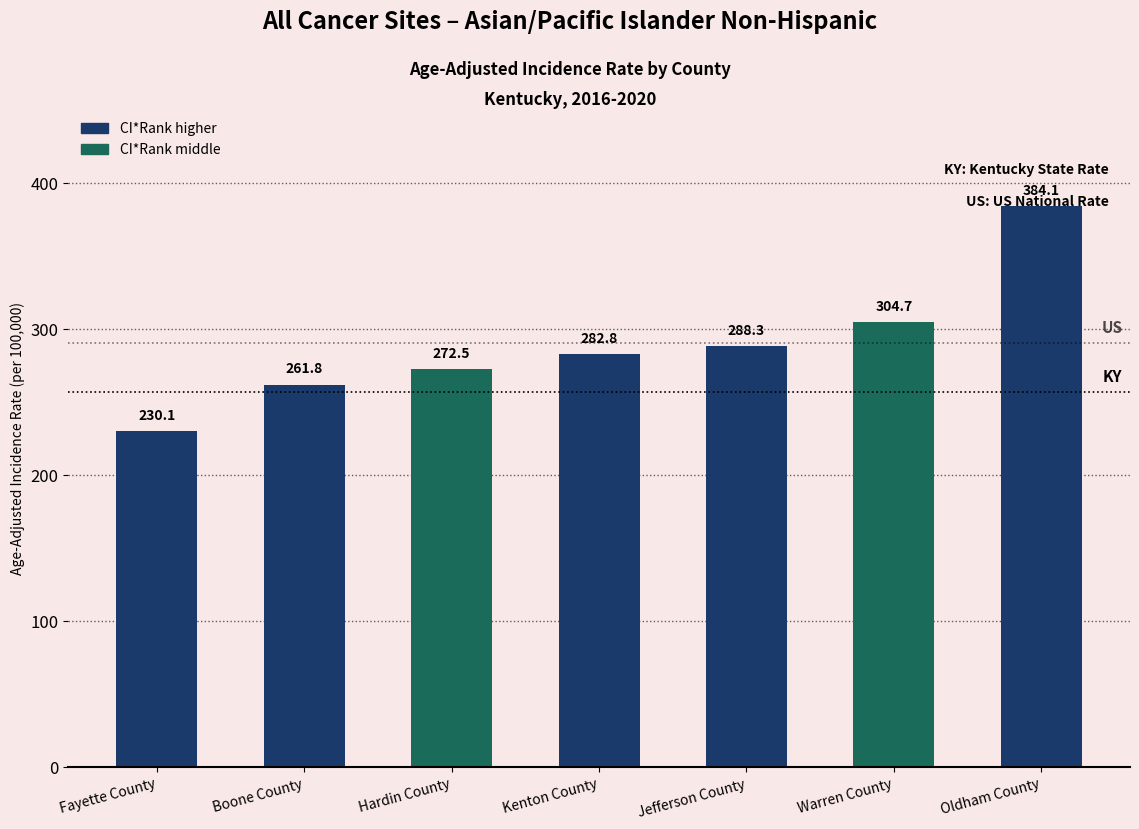

Reading right to left, transcribe all the data shown in this chart.

Oldham County=384.1	Warren County=304.7	Jefferson County=288.3	Kenton County=282.8	Hardin County=272.5	Boone County=261.8	Fayette County=230.1